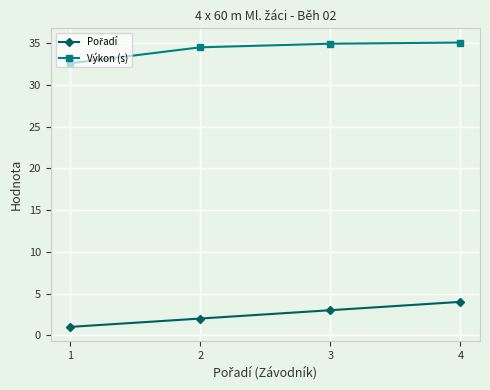

What is the total value across all series at 2?

36.5